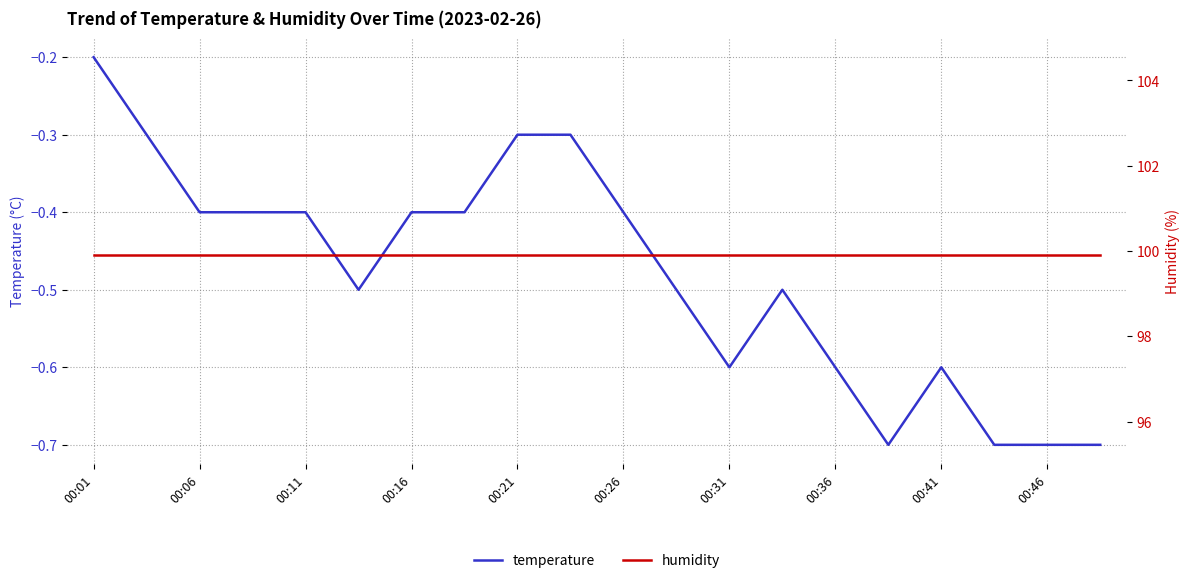

Where is temperature nearest to the value 0?

00:01